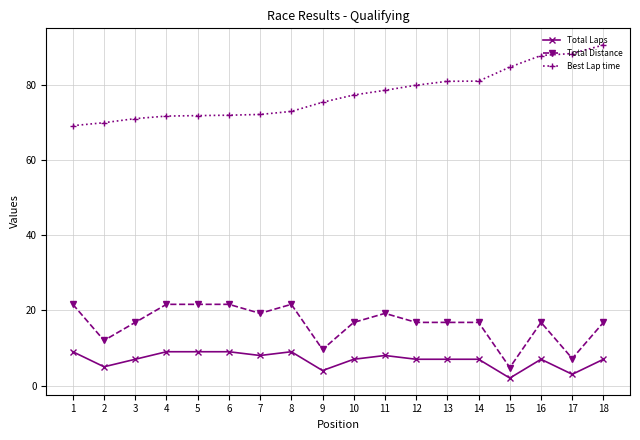

Is it true that Best Lap time equals 17.5 at 2?

False